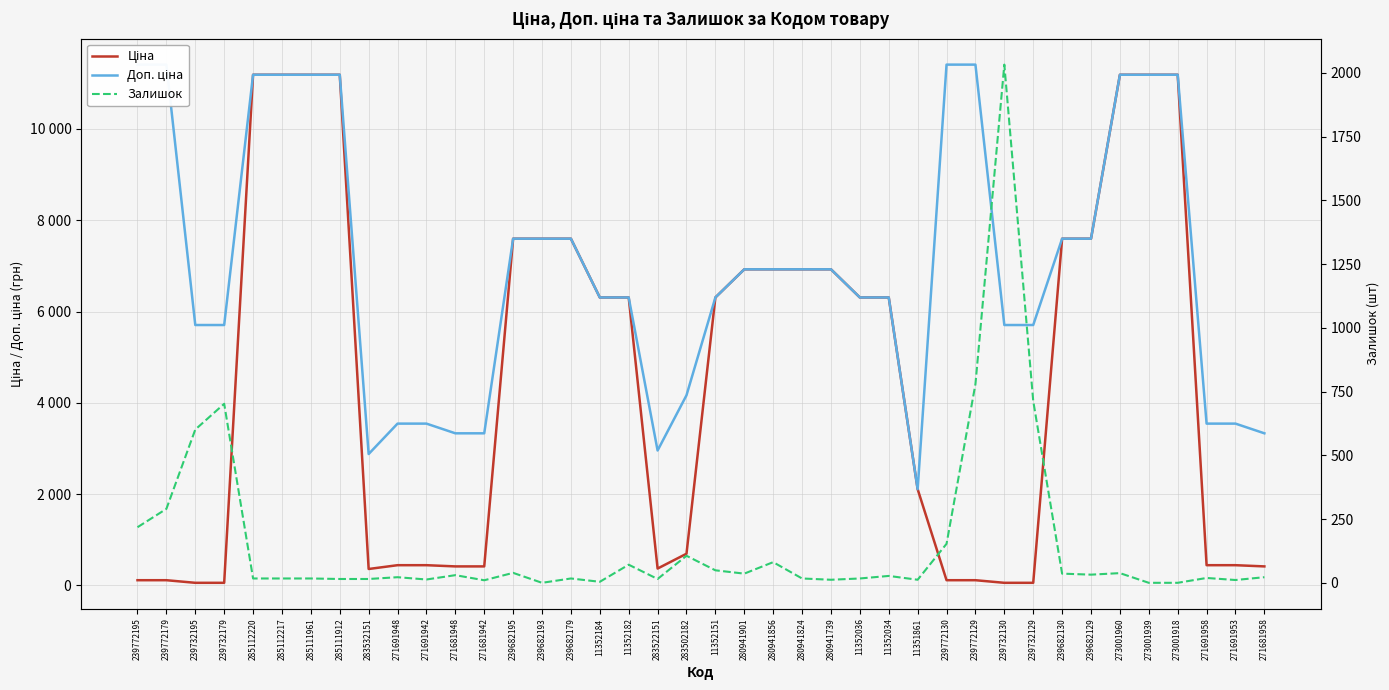

The value of Доп. ціна at 239732130 is 5705.0. True or false?

True